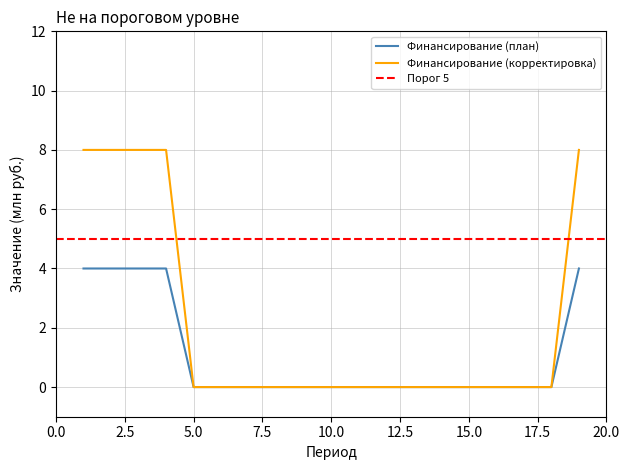

What is the sum of all Финансирование (план) values?

20